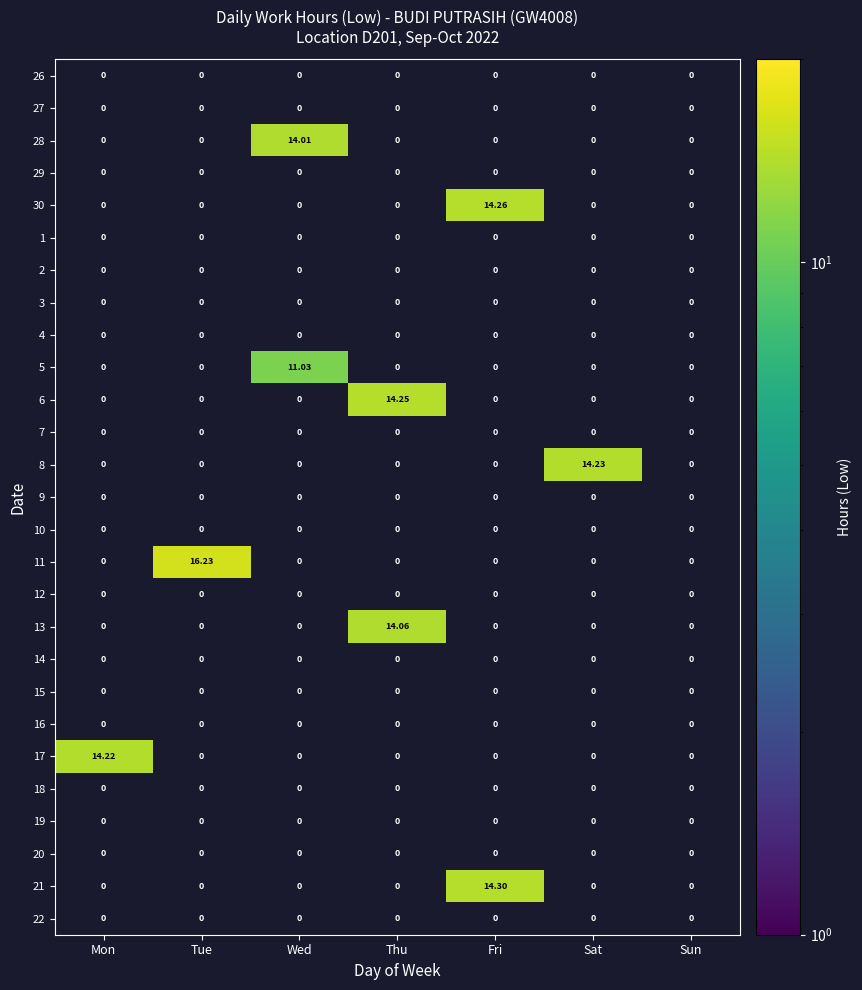

Between Sat and Wed, which is larger?

Wed